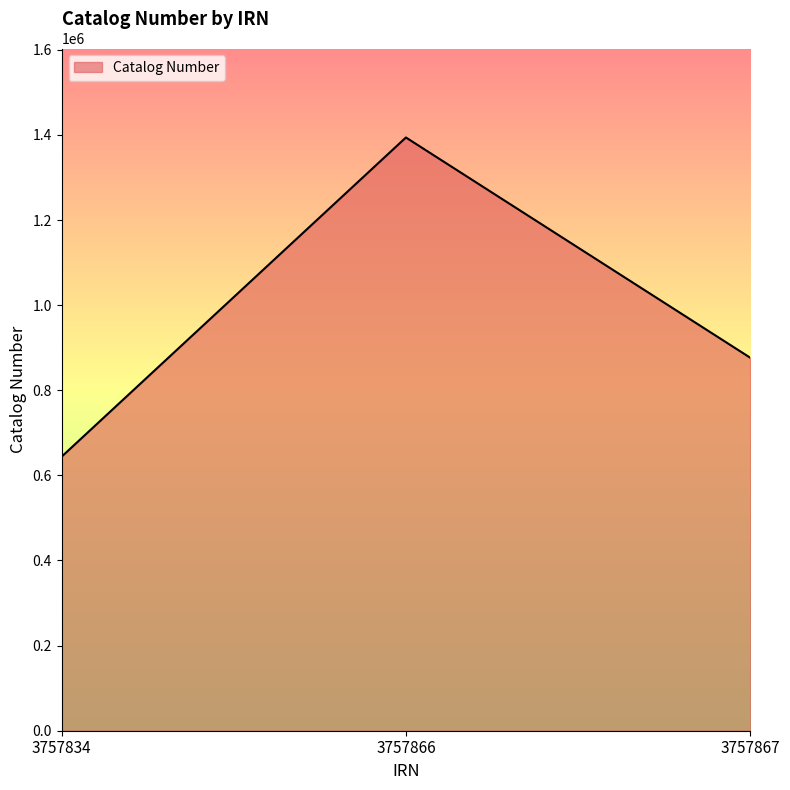

Reading left to right, extract all data points from this chart.

3757834=643990	3757866=1393920	3757867=876518